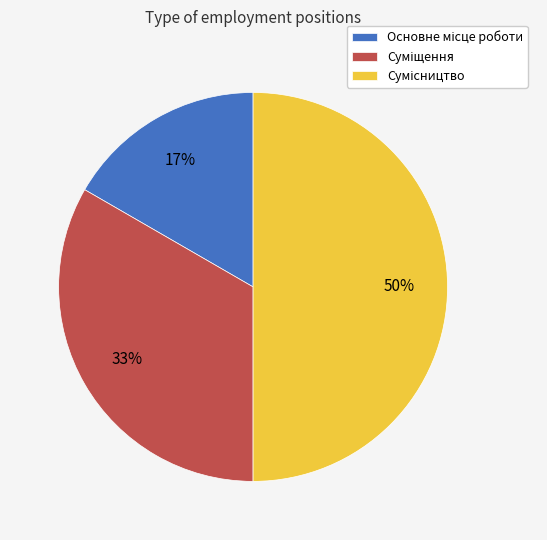

To the nearest percent, what is the difference between the largest and smallest slice percentages?

33%